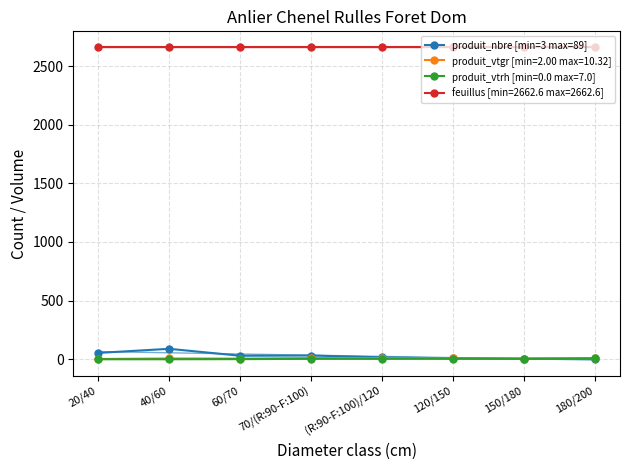

What is the difference between the maximum and second lowest values?

85